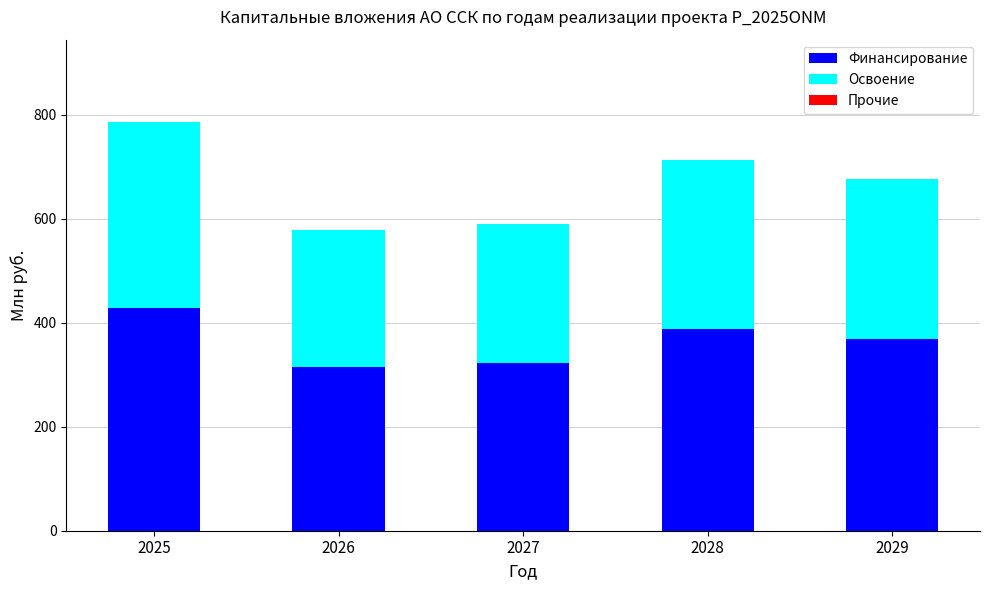

At which category is the sum across all series the highest?

2025